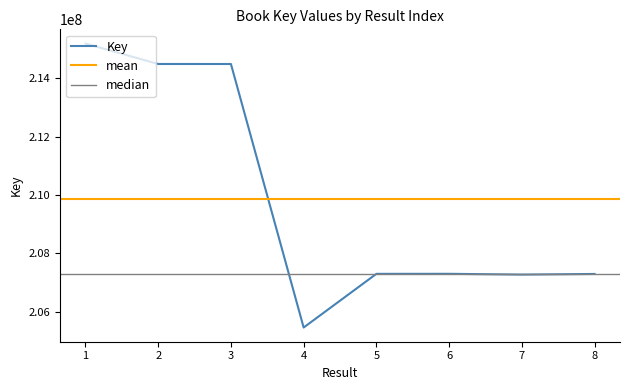

Reading right to left, what are all the values shown in this chart?

8=207291314	7=207269429	6=207296234	5=207295000	4=205456148	3=214484057	2=214484304	1=215185342